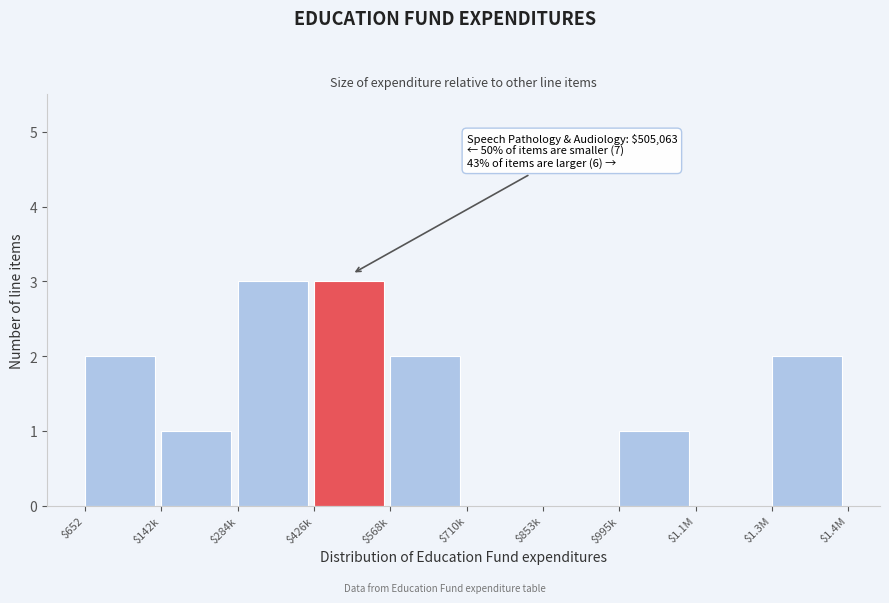

What is the sum of all values?

14